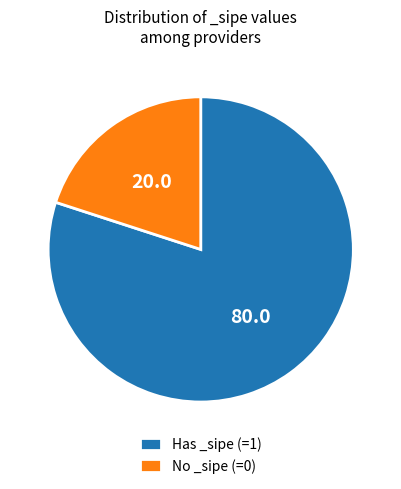

Rank the categories by value from highest to lowest.

Has _sipe (=1), No _sipe (=0)